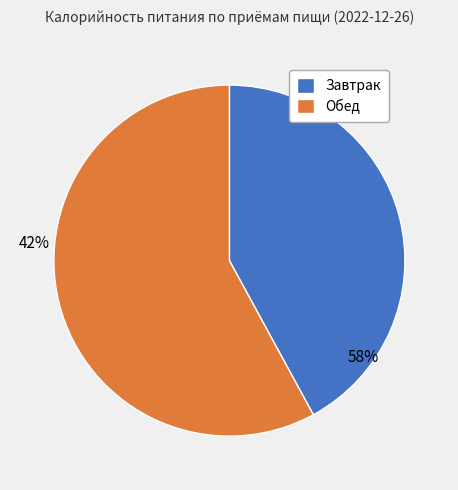

What percentage is NOT represented by Обед?

42.1%